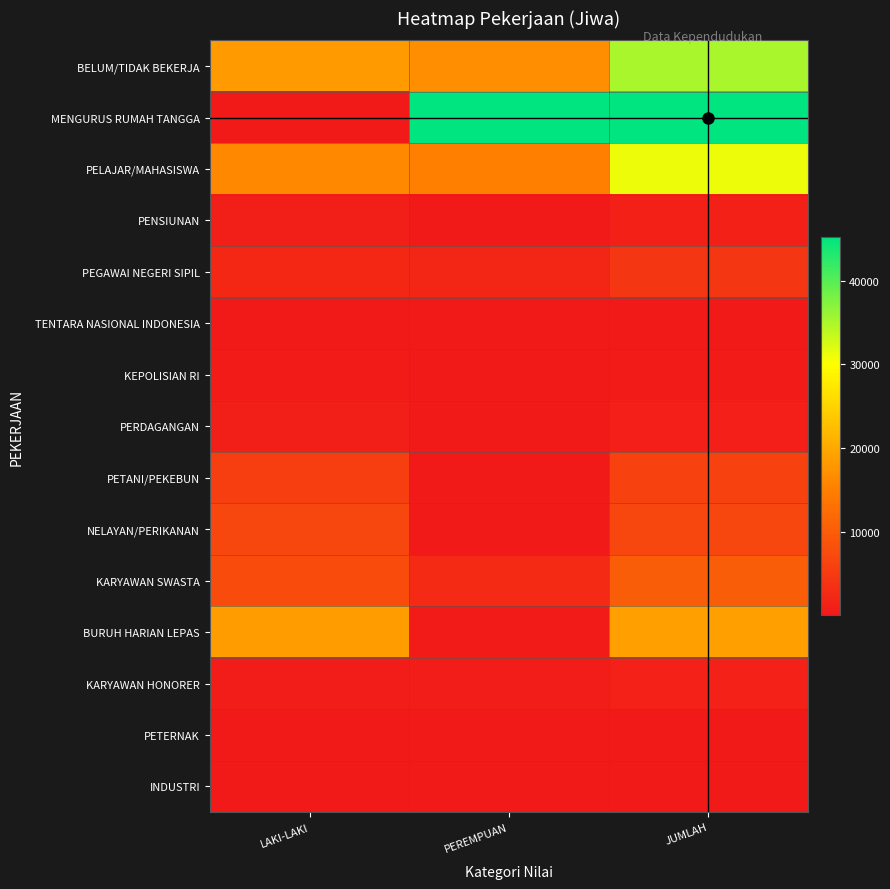

Which label corresponds to the largest value in the chart?

JUMLAH